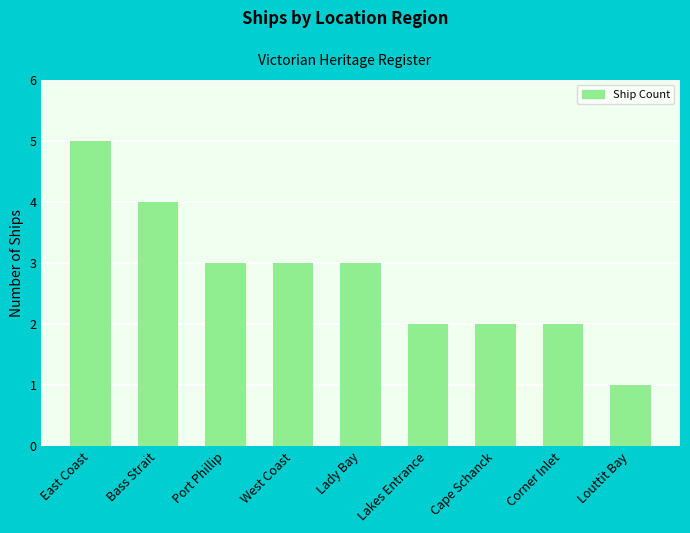

Read the value at East Coast.

5